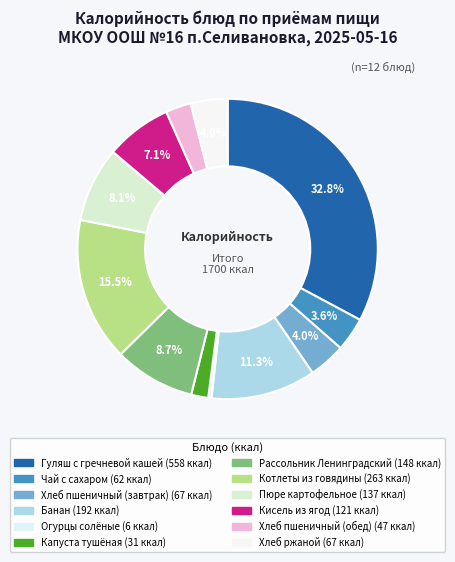

Is it true that Банан is 11% of the pie?

True